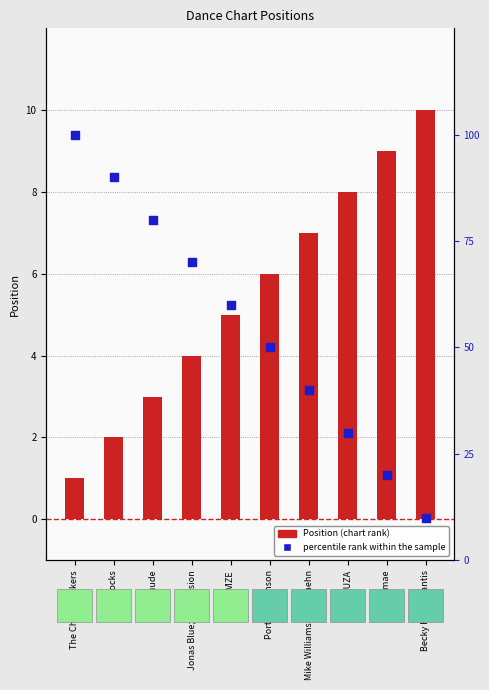

Which series contains the lowest Y value?

Position